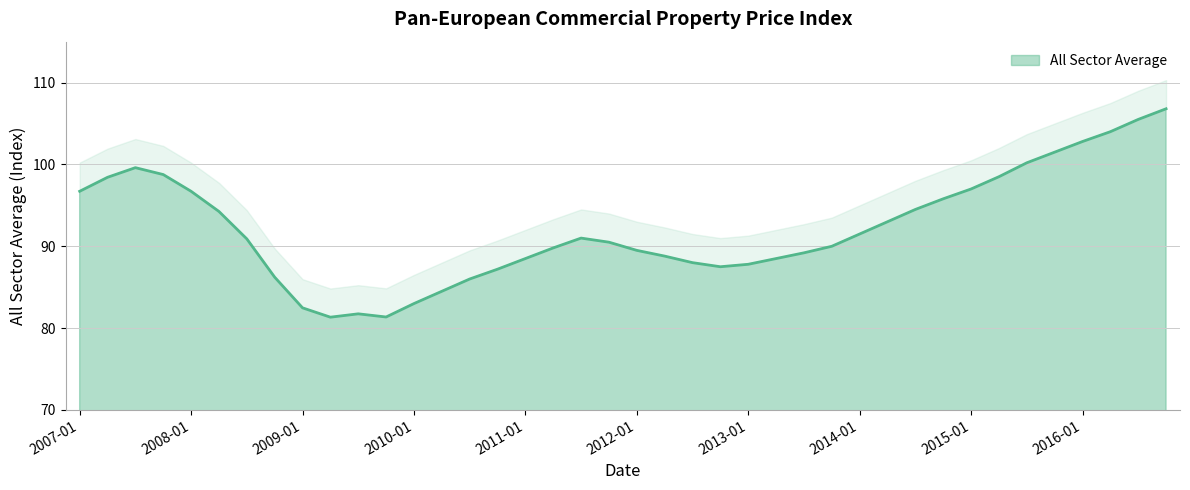

What is the minimum value shown in the chart?

81.3